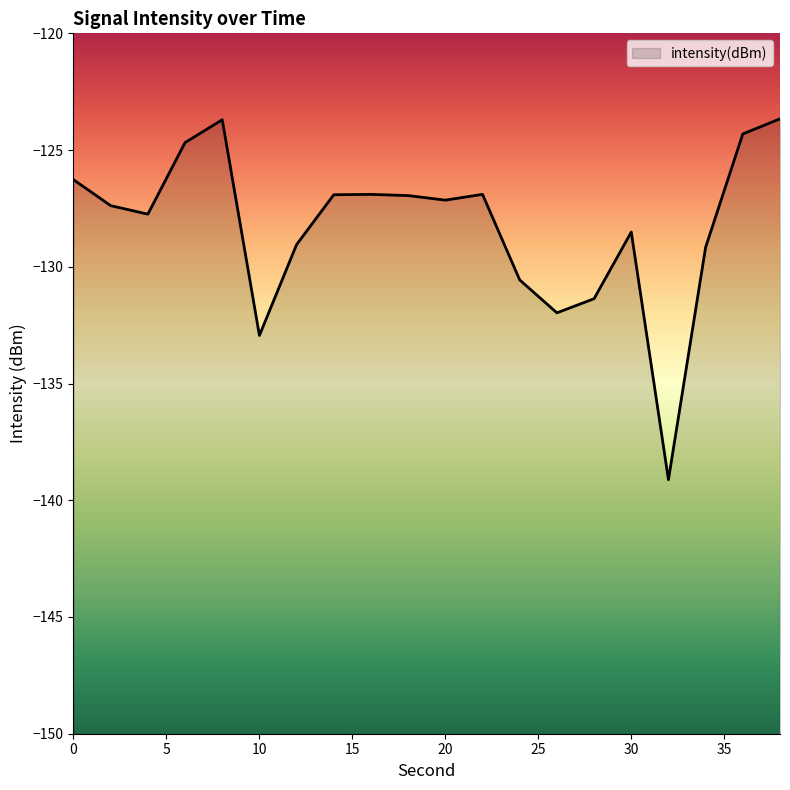

Rank the categories by value from highest to lowest.

38, 8, 36, 6, 0, 22, 16, 14, 18, 20, 2, 4, 30, 12, 34, 24, 28, 26, 10, 32